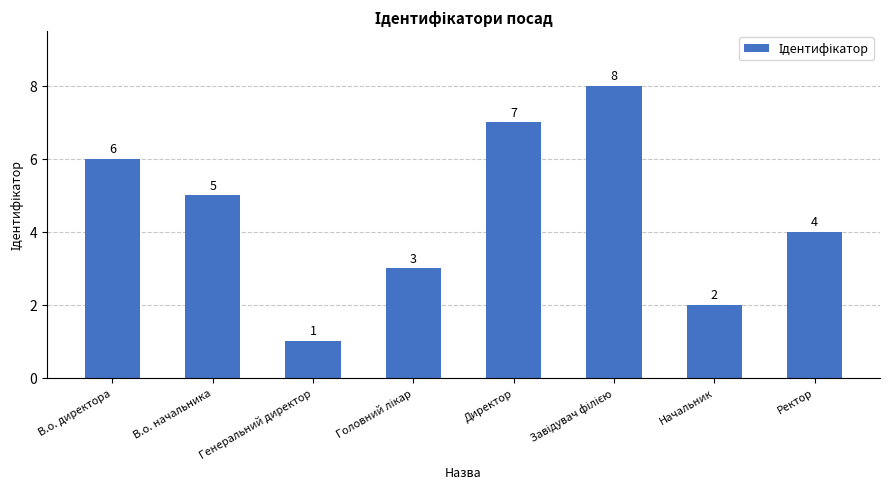

At which category does the chart reach its minimum across all series?

Генеральний директор